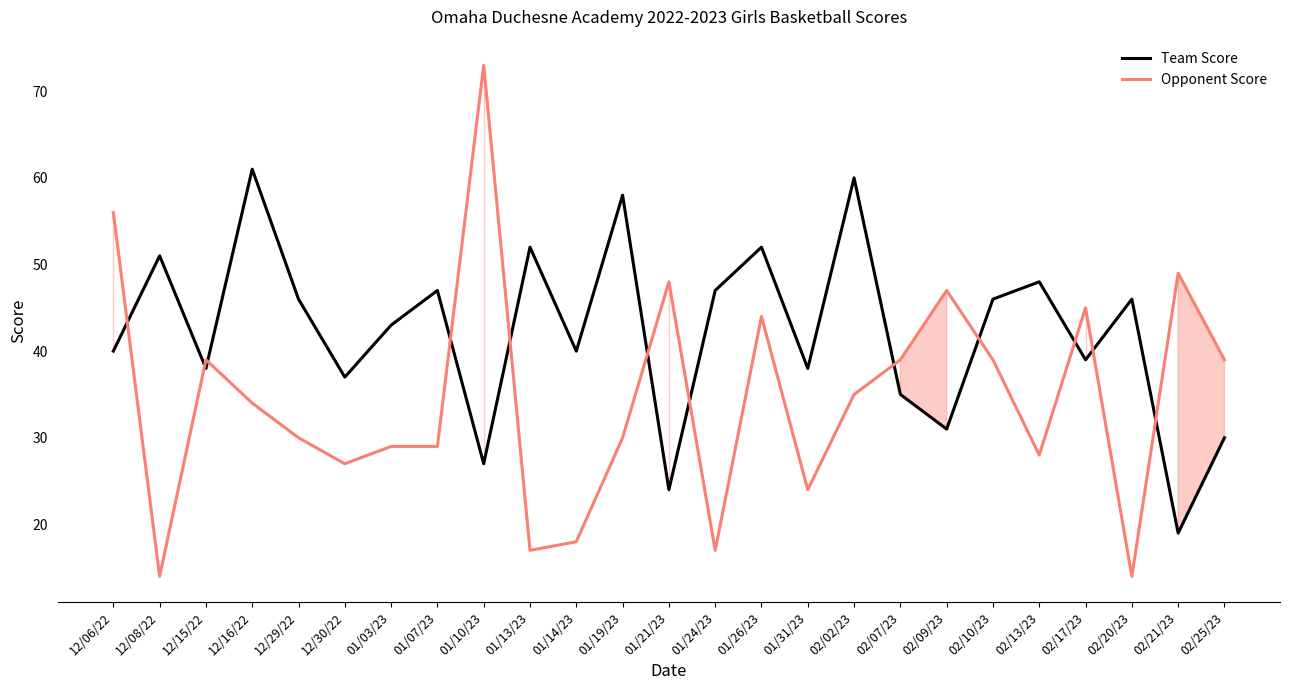

What is the total value across all series at 02/09/23?

78